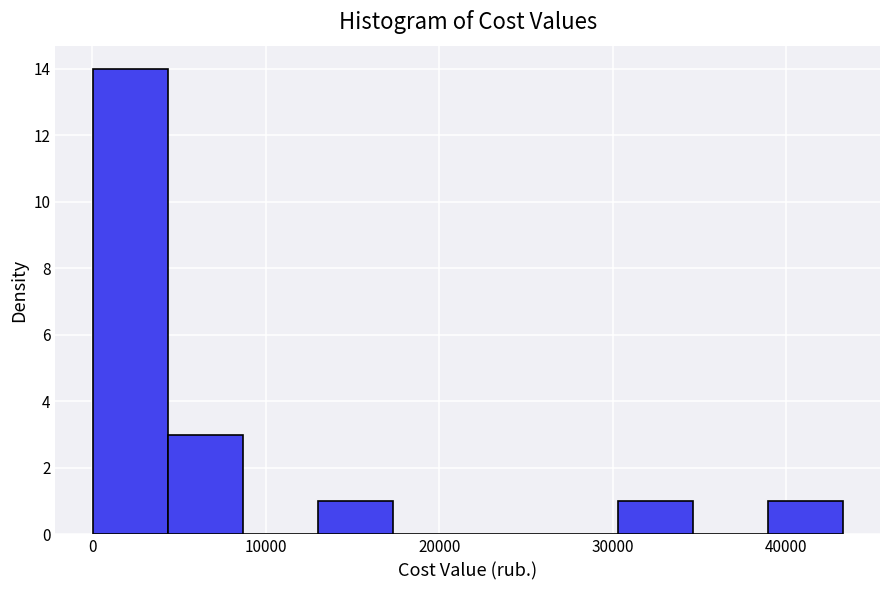

Which range on the x-axis has the tallest bar?

0 to 4000